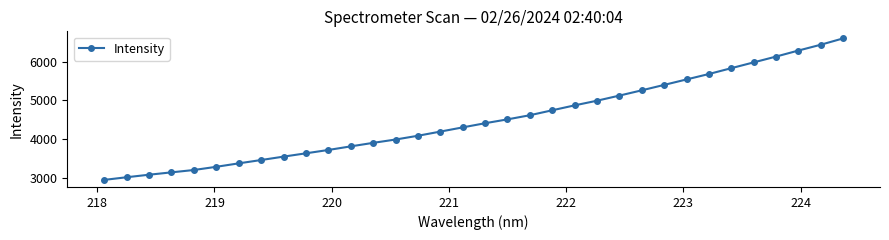

What is the maximum value shown in the chart?

6595.5